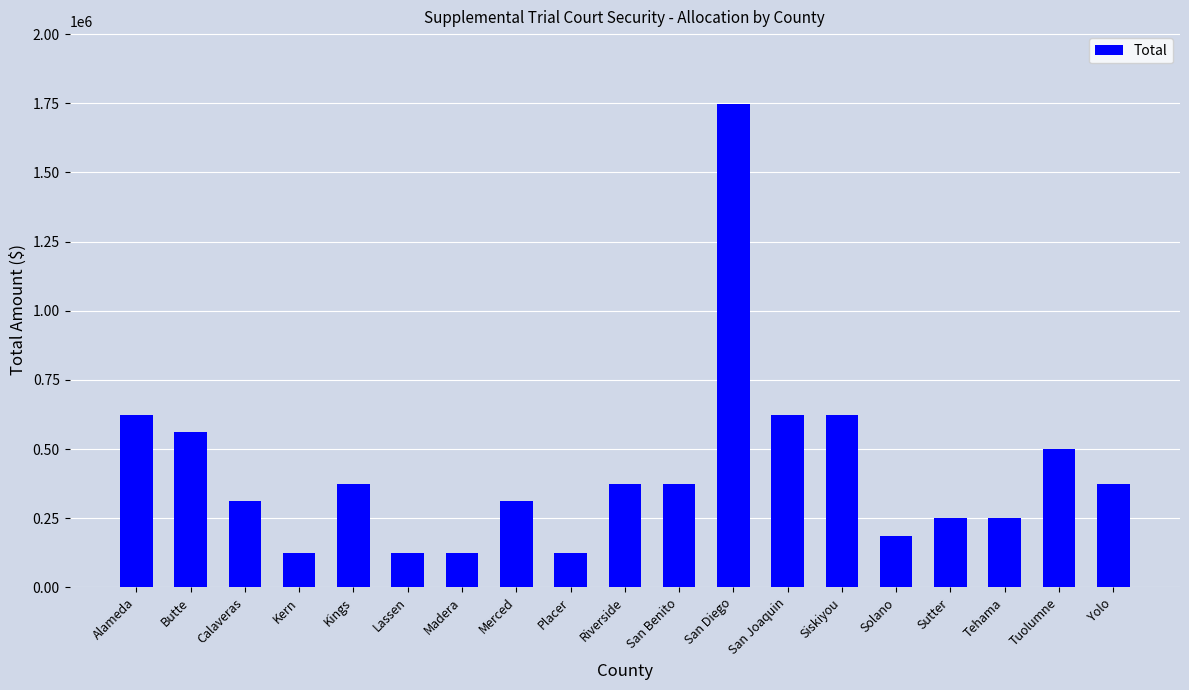

Reading left to right, transcribe all the data shown in this chart.

Alameda=624204	Butte=561784	Calaveras=312102	Kern=124841	Kings=374523	Lassen=124841	Madera=124841	Merced=312102	Placer=124841	Riverside=374523	San Benito=374523	San Diego=1747772	San Joaquin=624204	Siskiyou=624204	Solano=187261	Sutter=249682	Tehama=249682	Tuolumne=499363	Yolo=374523